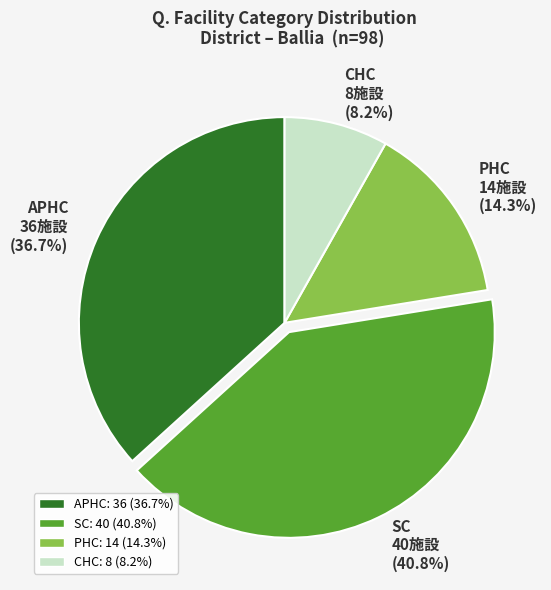

How many slices are in this pie chart?

4